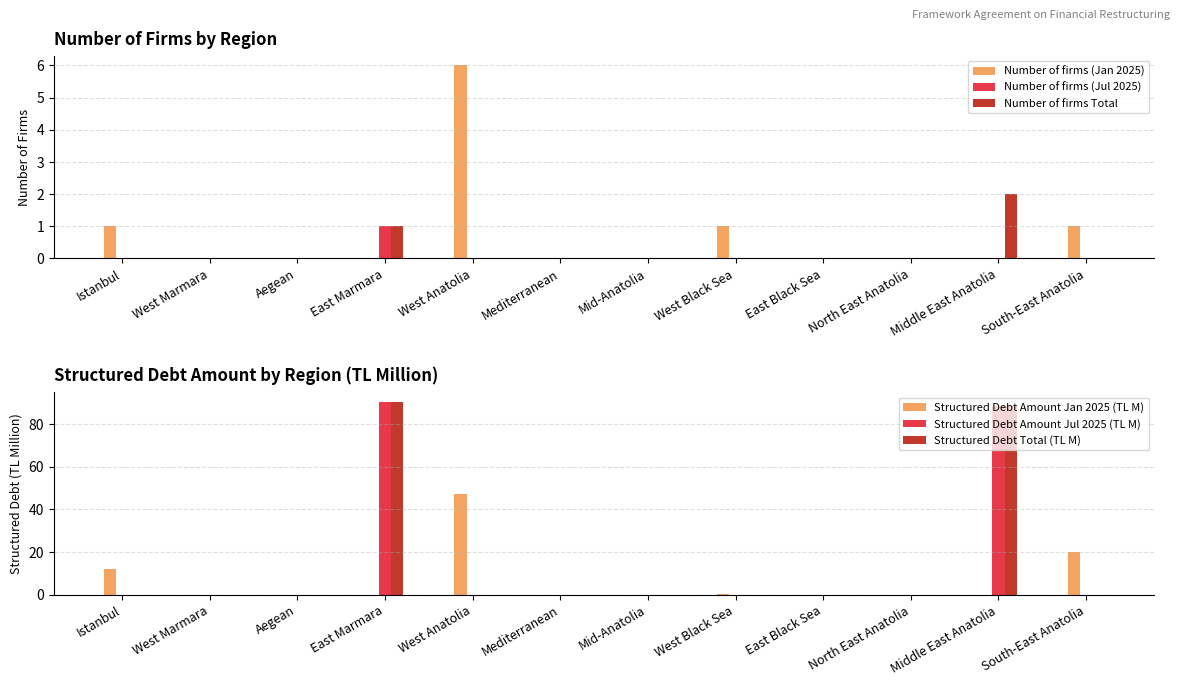

Which has a higher value, West Black Sea or Mid-Anatolia?

West Black Sea